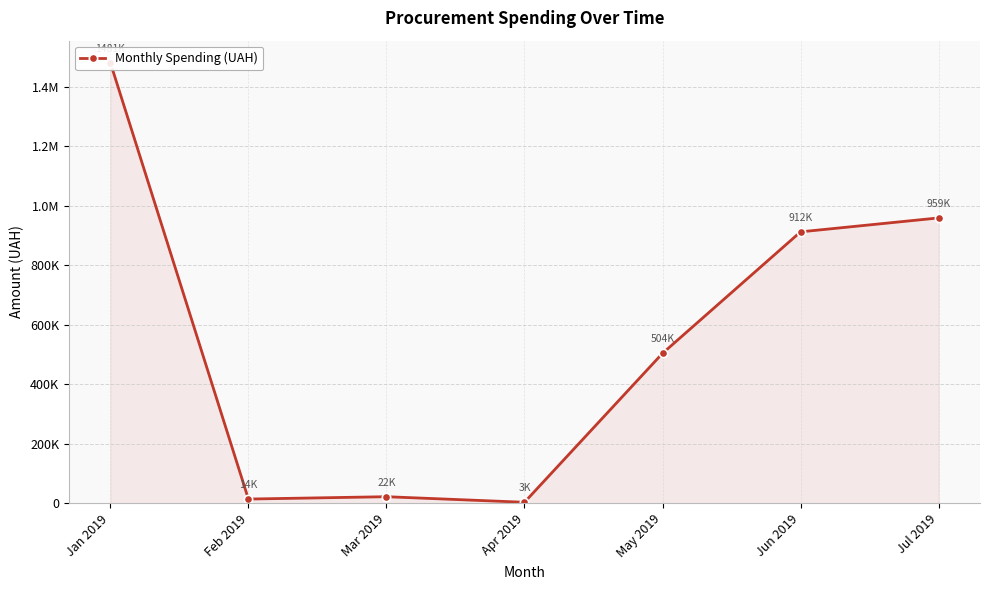

At which category does the data reach its first local valley?

Feb 2019